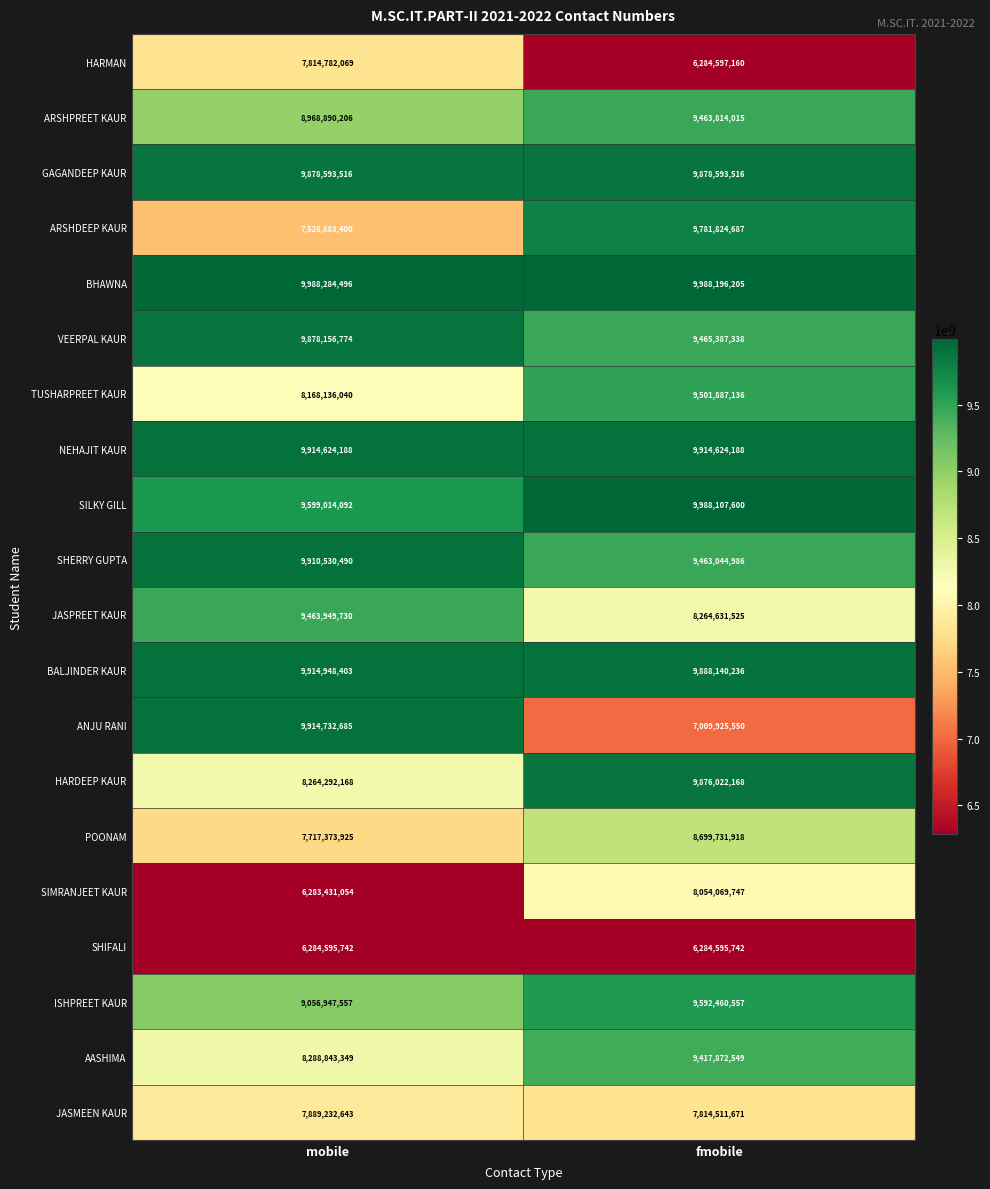

What value does the ANJU RANI series have at mobile, to the nearest 100?

9914732700